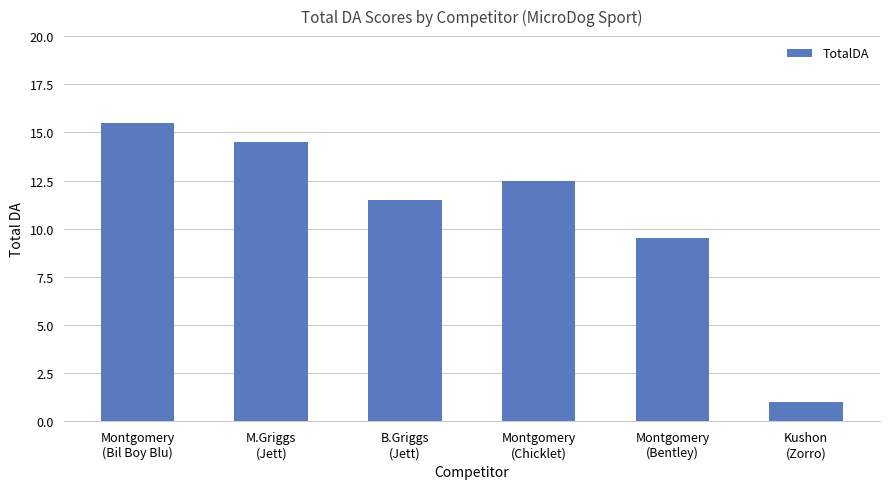

What is the sum of all values?

64.5